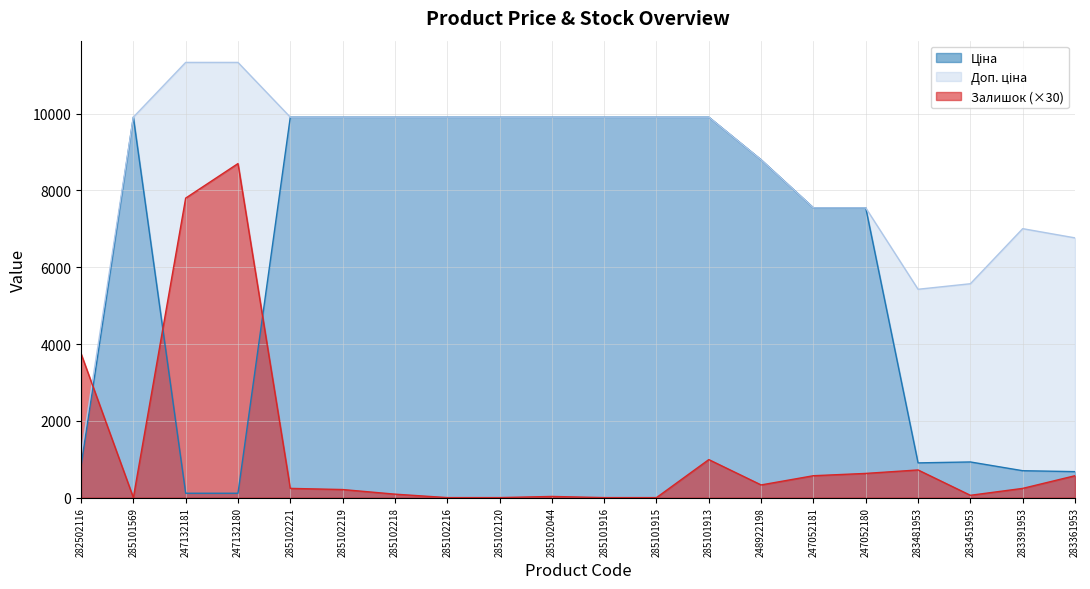

How many lines are shown in the chart?

3